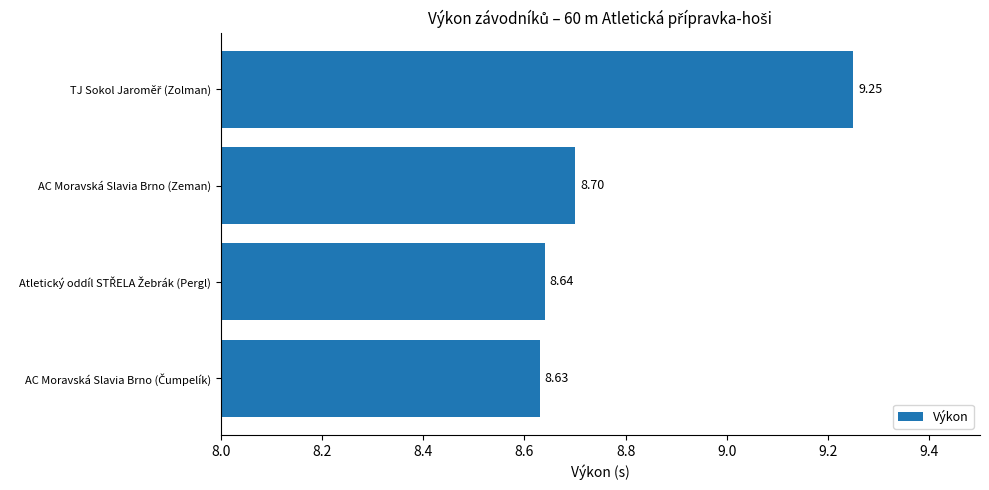

What is the difference between the maximum and second lowest values?

0.6